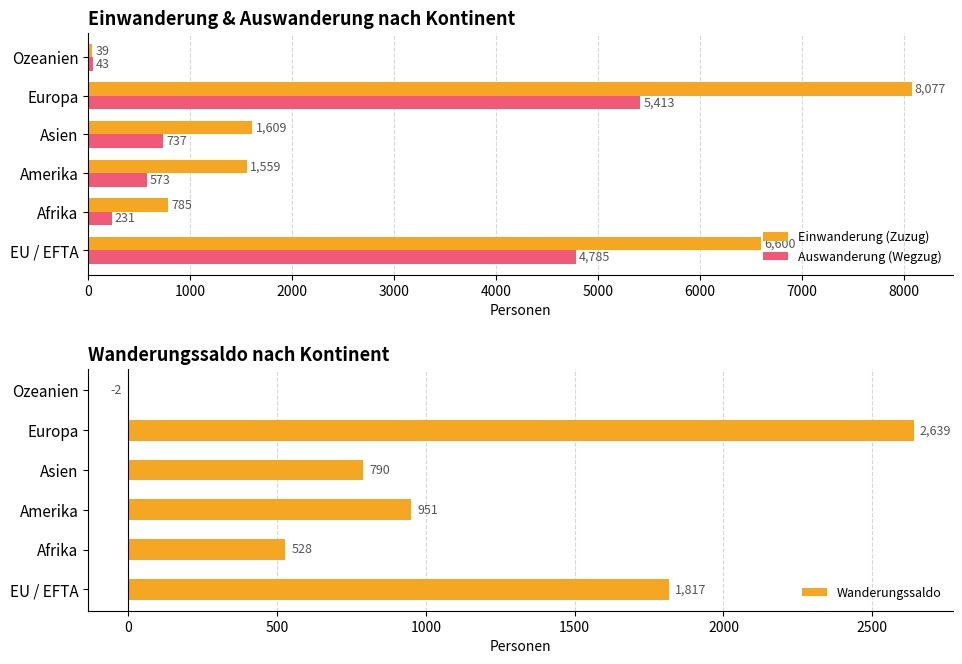

Read the Einwanderung (Zuzug) value at Europa, to the nearest 10.

8080